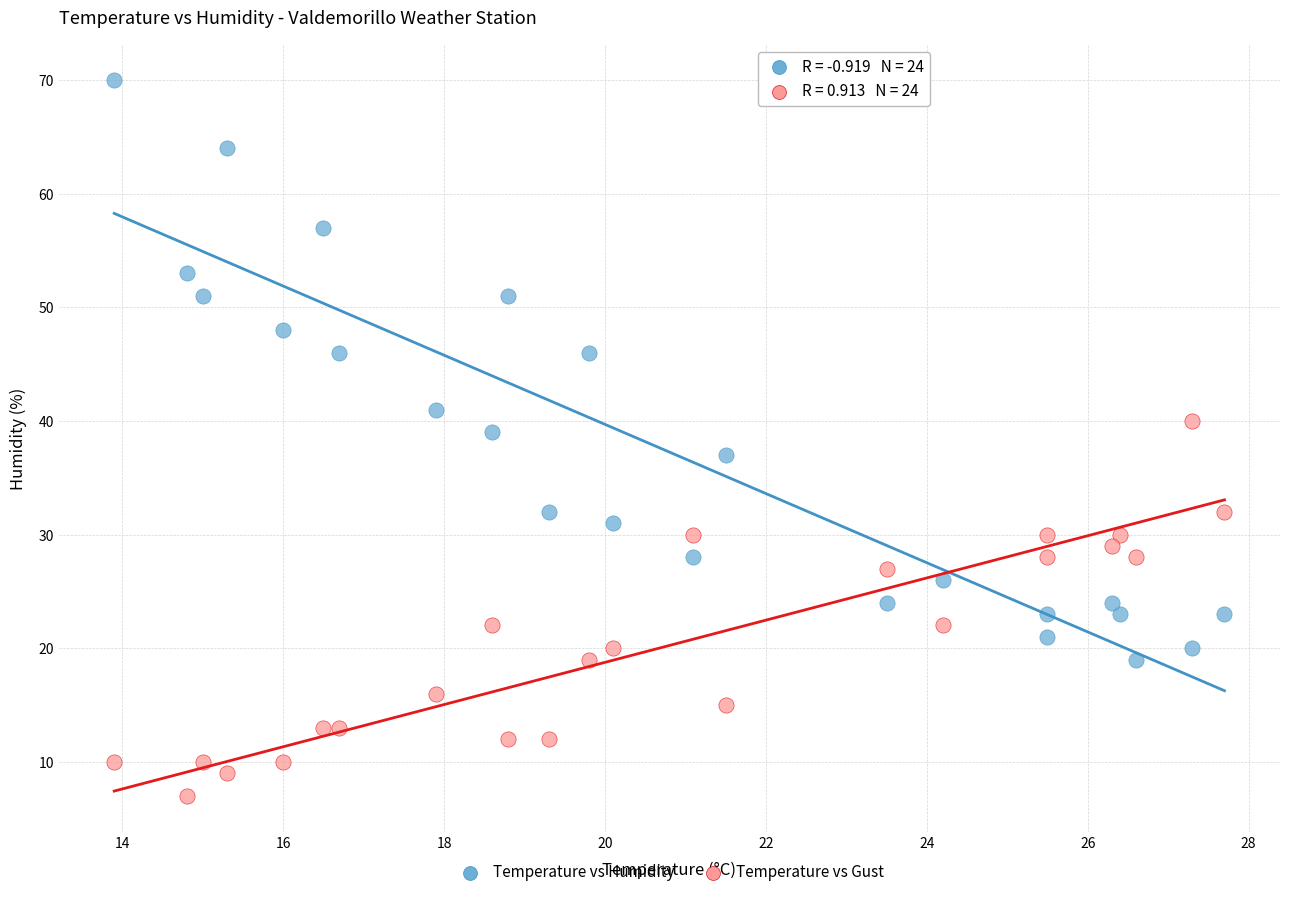

Which series has the widest spread of Y values?

Temperature vs Humidity